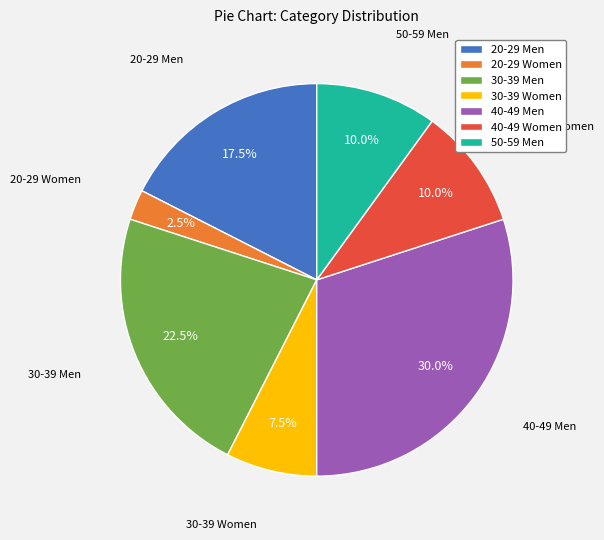

To the nearest percent, what is the difference between the 20-29 Men and 30-39 Men slice percentages?

5%